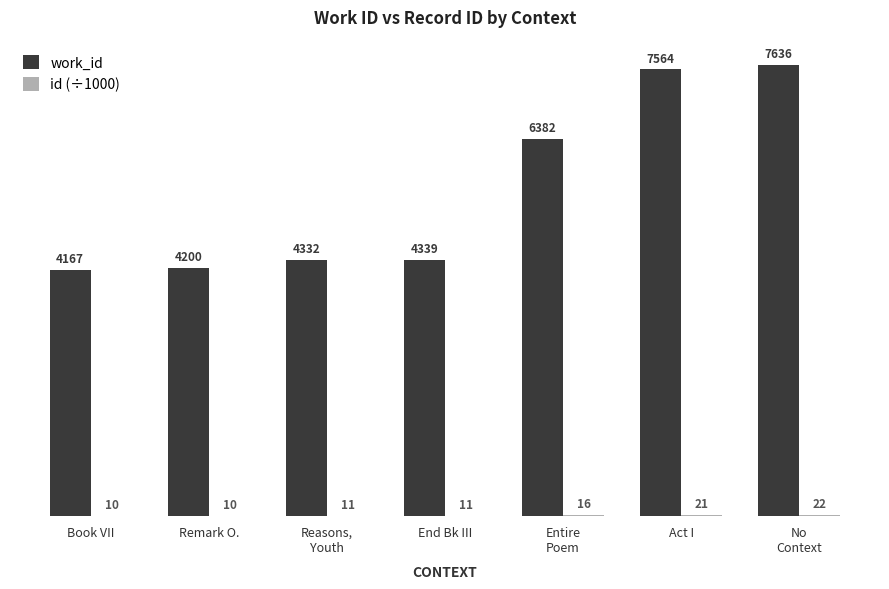

Are the bars grouped side by side (vs. stacked)?

Yes